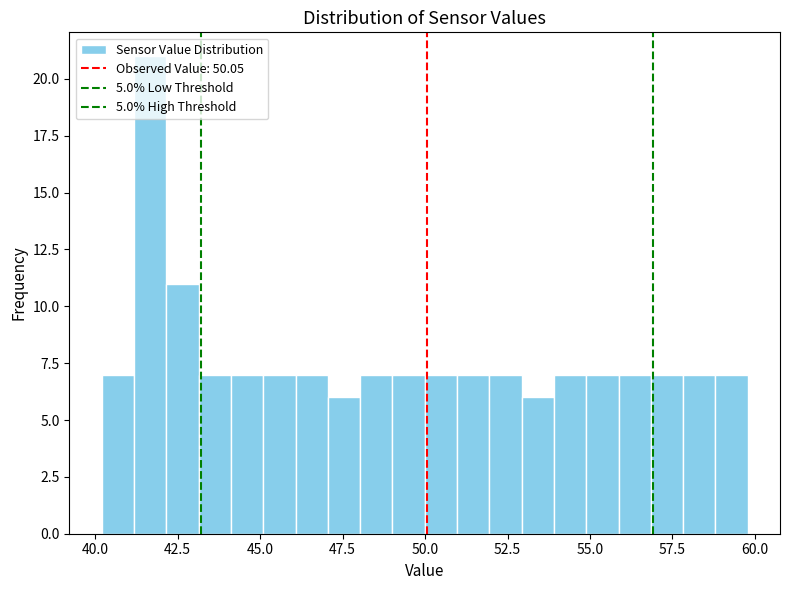

Read against the x-axis, roughly where is the centre of the tallest bar?

41.5